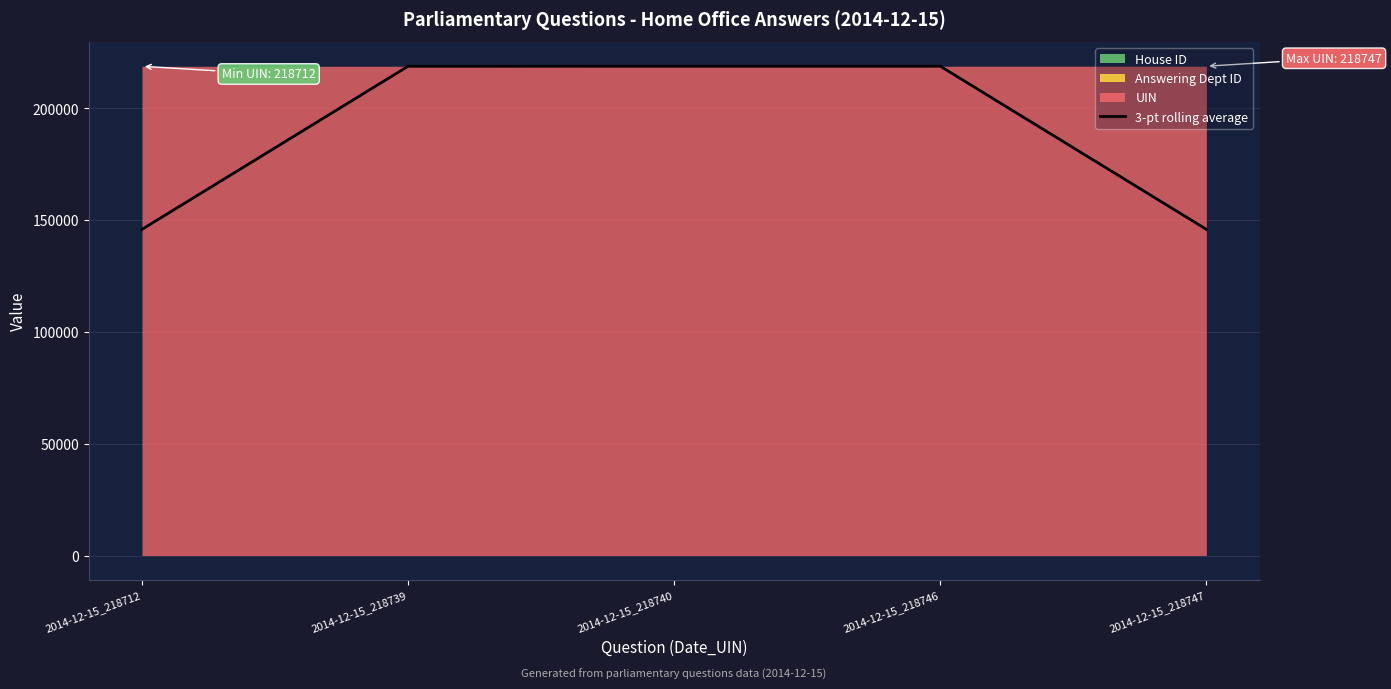

Is it true that 3-pt rolling average equals 218732.3 at 2014-12-15_218739?

True